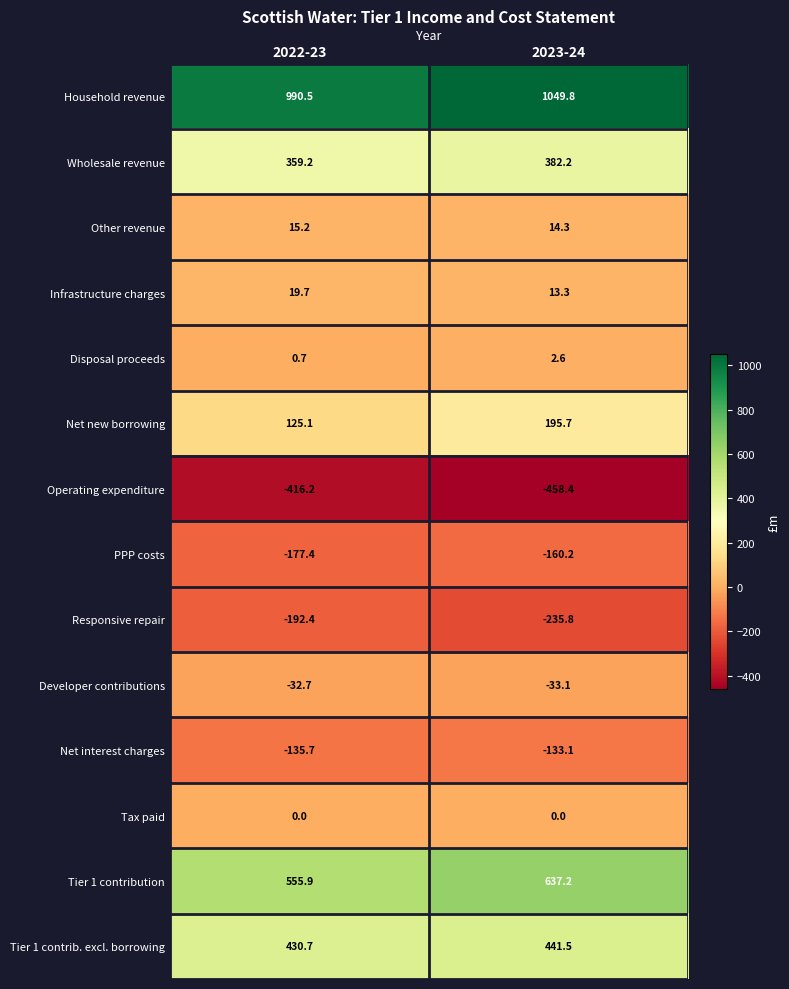

Rank the series by their maximum value, from highest to lowest.

Household revenue, Tier 1 contribution, Tier 1 contrib. excl. borrowing, Wholesale revenue, Net new borrowing, Infrastructure charges, Other revenue, Disposal proceeds, Tax paid, Developer contributions, Net interest charges, PPP costs, Responsive repair, Operating expenditure